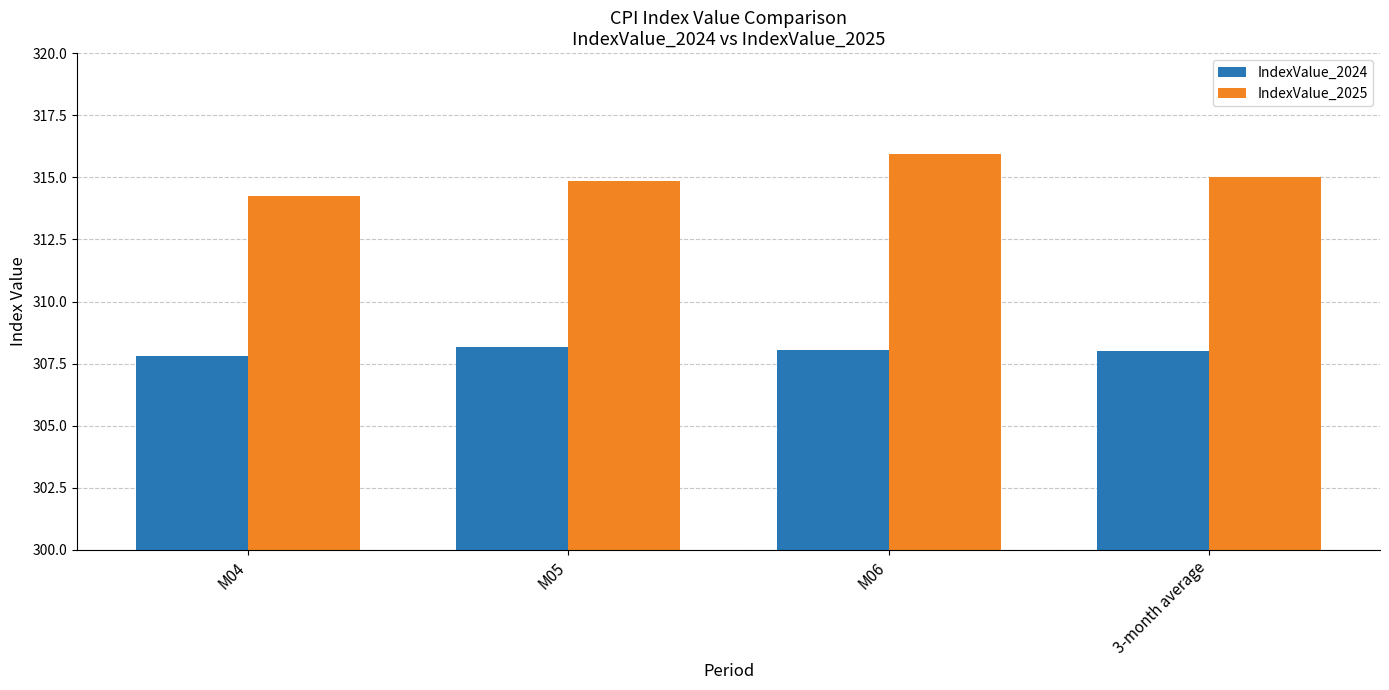

At which category is the sum across all series the highest?

M06